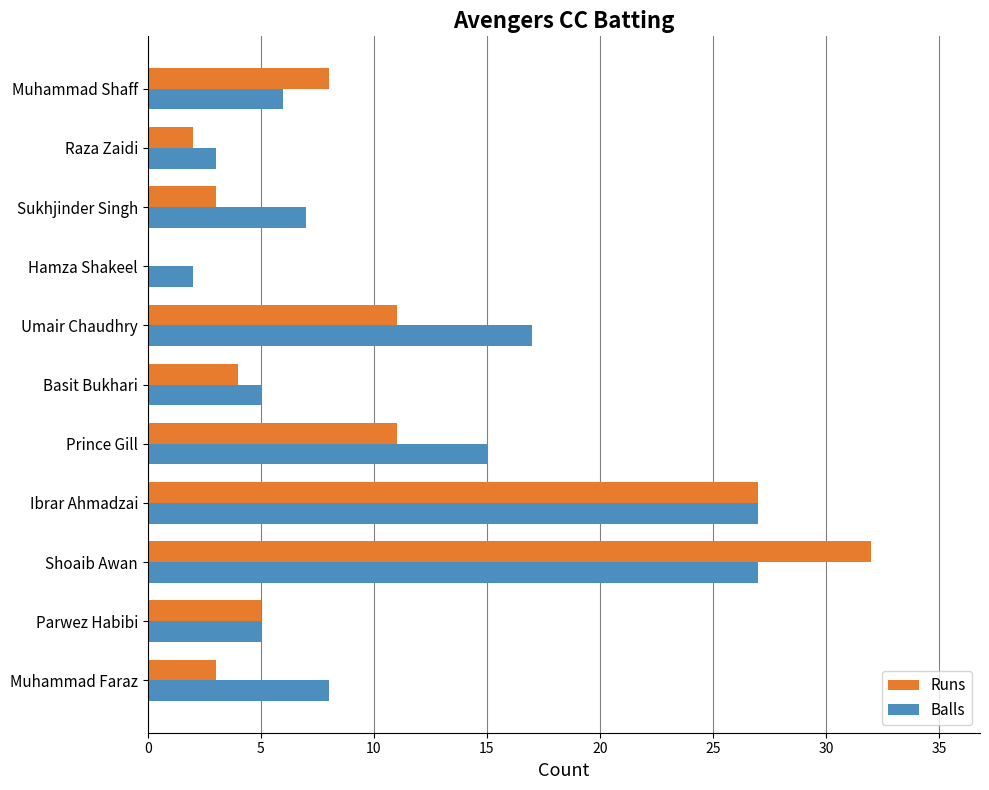

Where is Balls nearest to the value 14?

Prince Gill